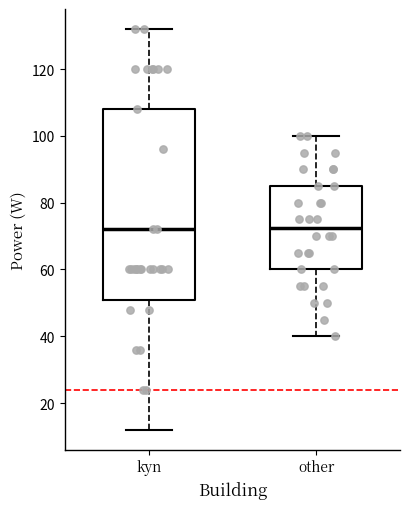

Reading left to right, read every box against the y-axis: the position of its median line, the range the box covers, and the ends of its whiskers. The values are not printed on the chart, so give them approximately, as read against the axis.

kyn: median 72, box 52 to 108, whiskers 12 to 132
other: median 72, box 60 to 86, whiskers 40 to 100